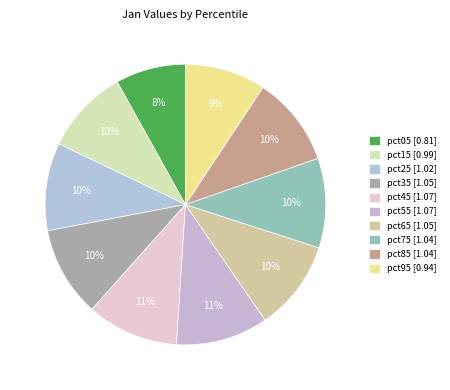

Is there a majority slice in this chart?

No